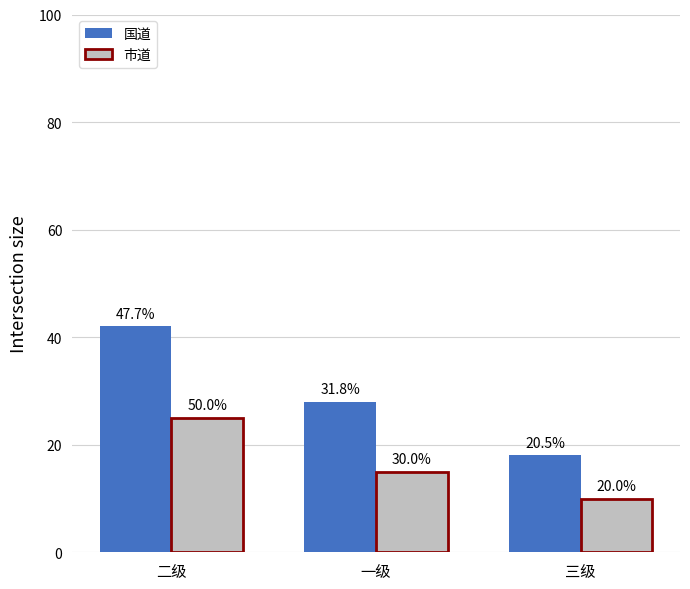

At which category is the sum across all series the highest?

二级